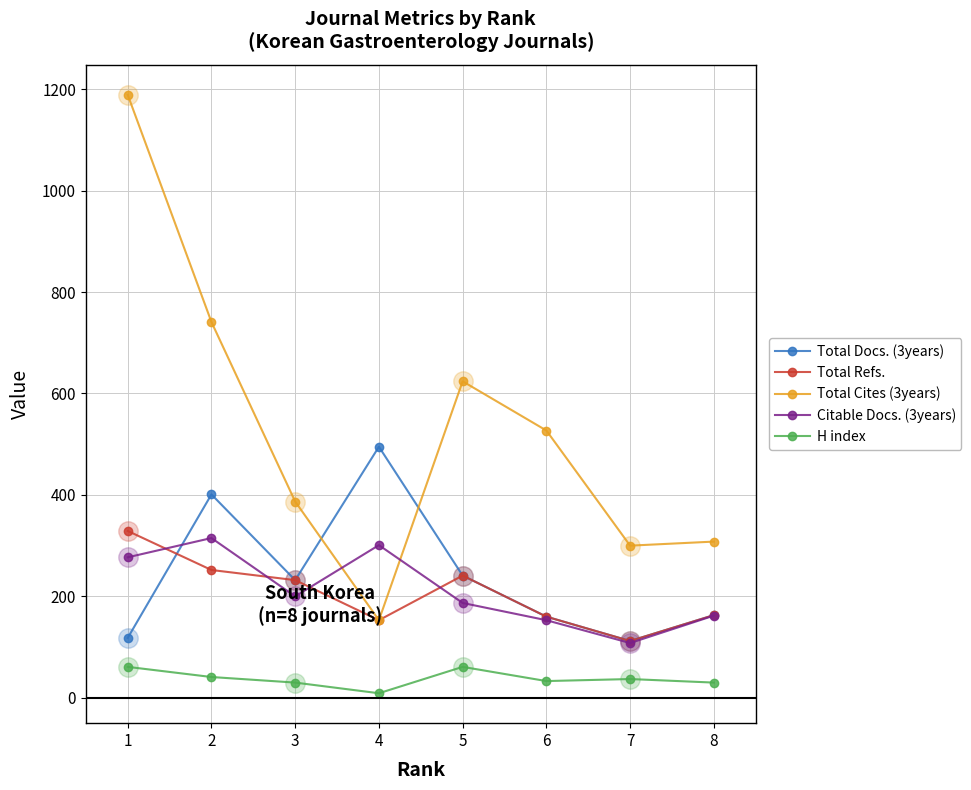

What is the value of the Total Cites (3years) point at the 7th from the left?

300